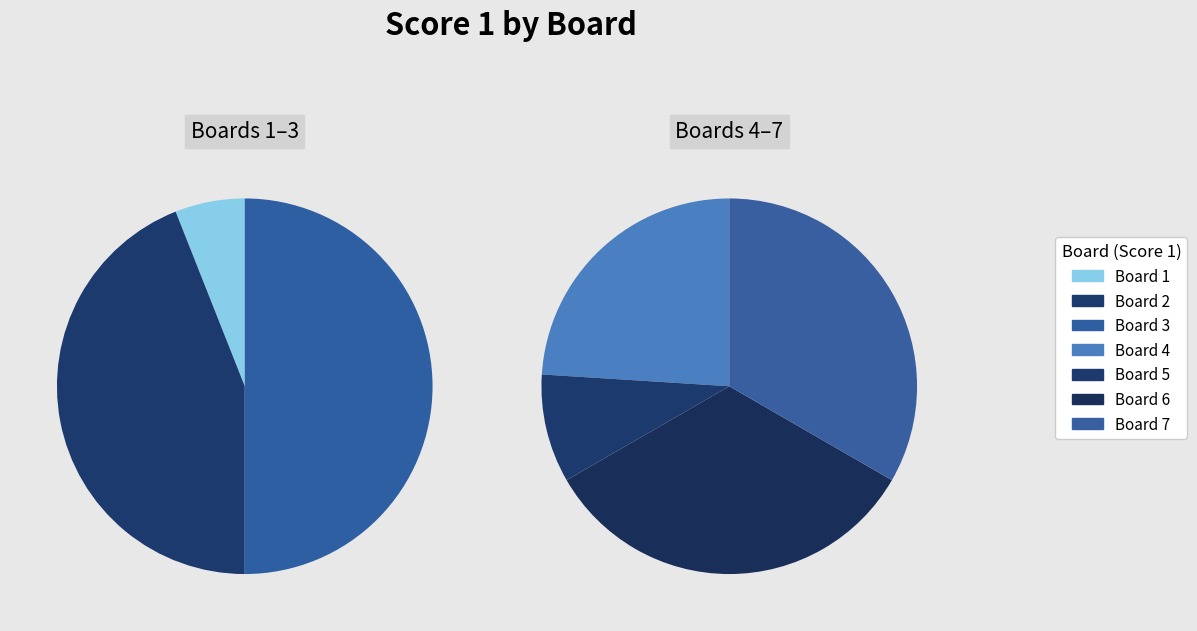

To the nearest percent, what is the average slice percentage?

14%